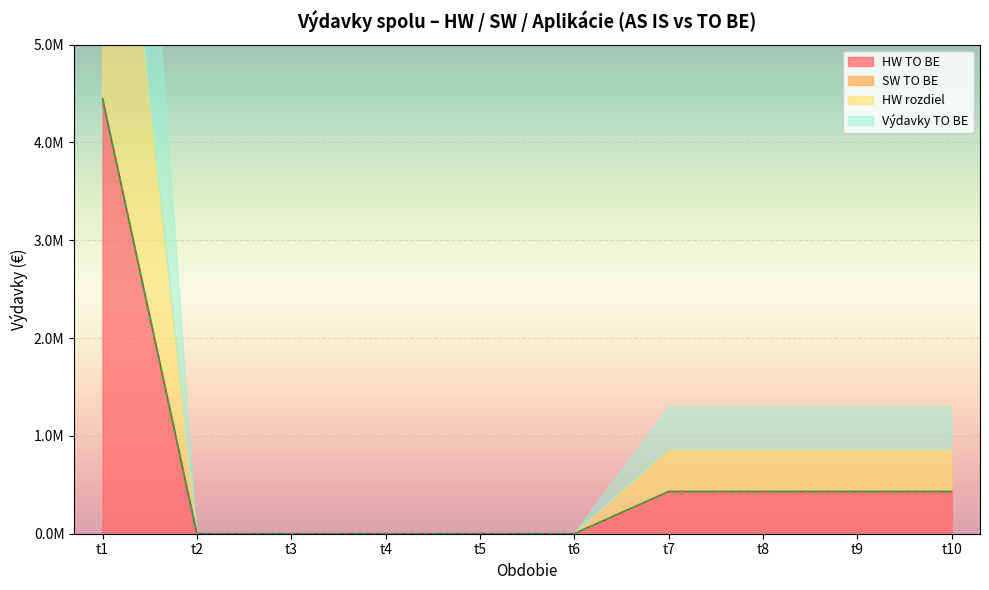

What is the maximum value shown in the chart?

4446720.9